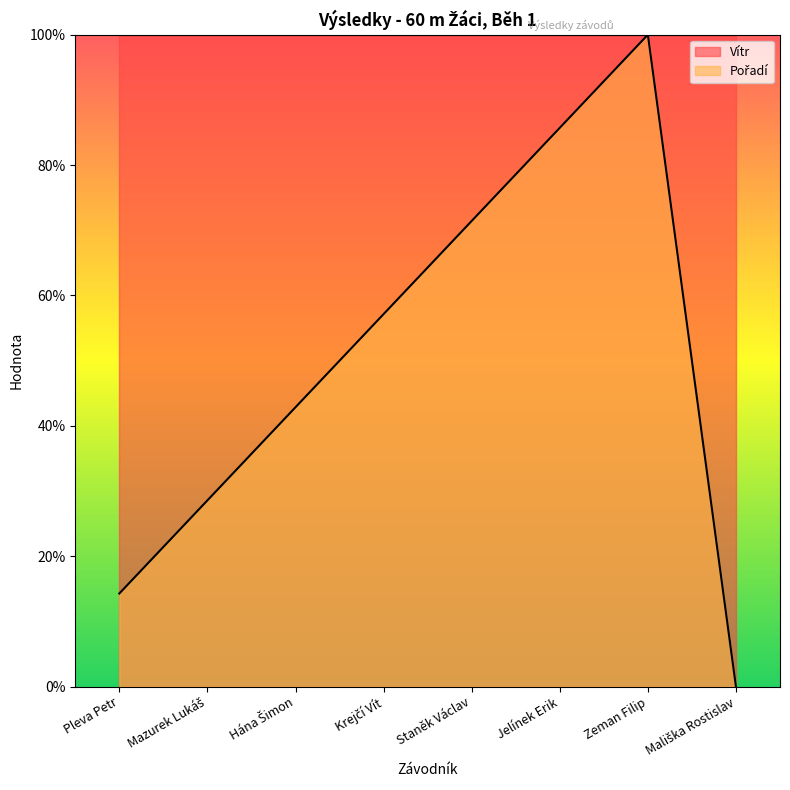

What is the label of the 3rd point from the right?

Jelínek Erik